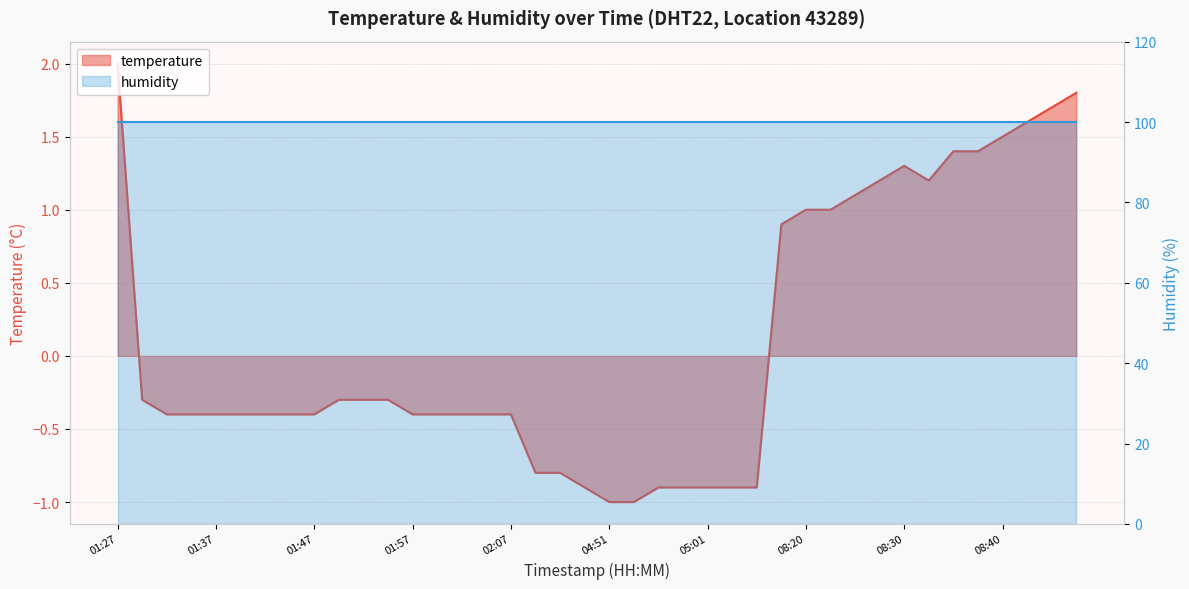

What value does the data have at 08:44?

1.7